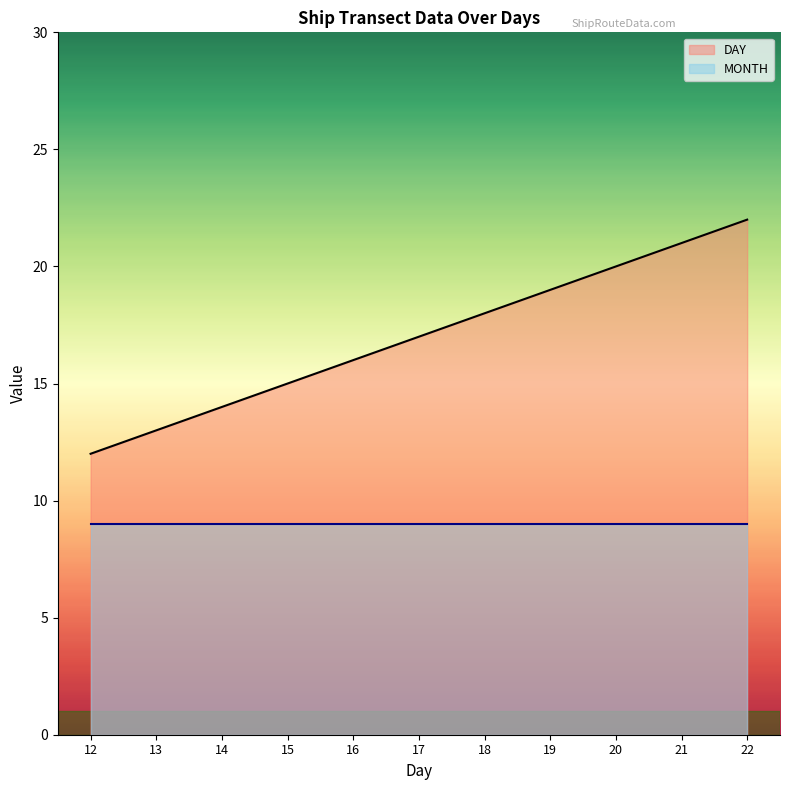

What is the value of the DAY point at the 10th from the left?

21